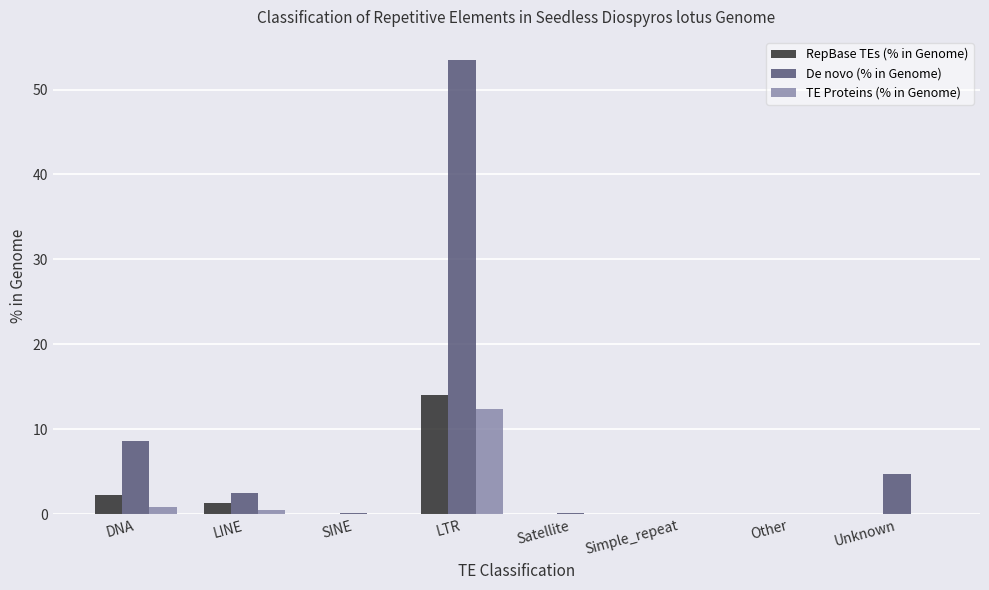

What is the total value across all series at Unknown?

4.7